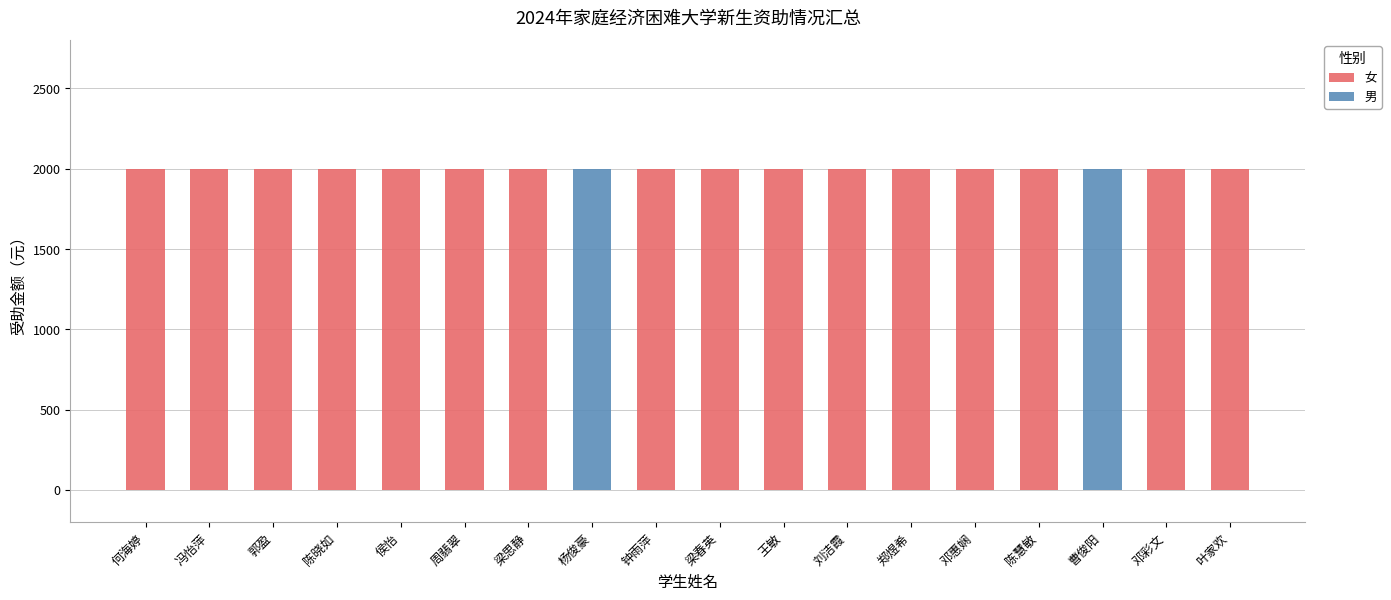

What is the maximum value for 女?

2000